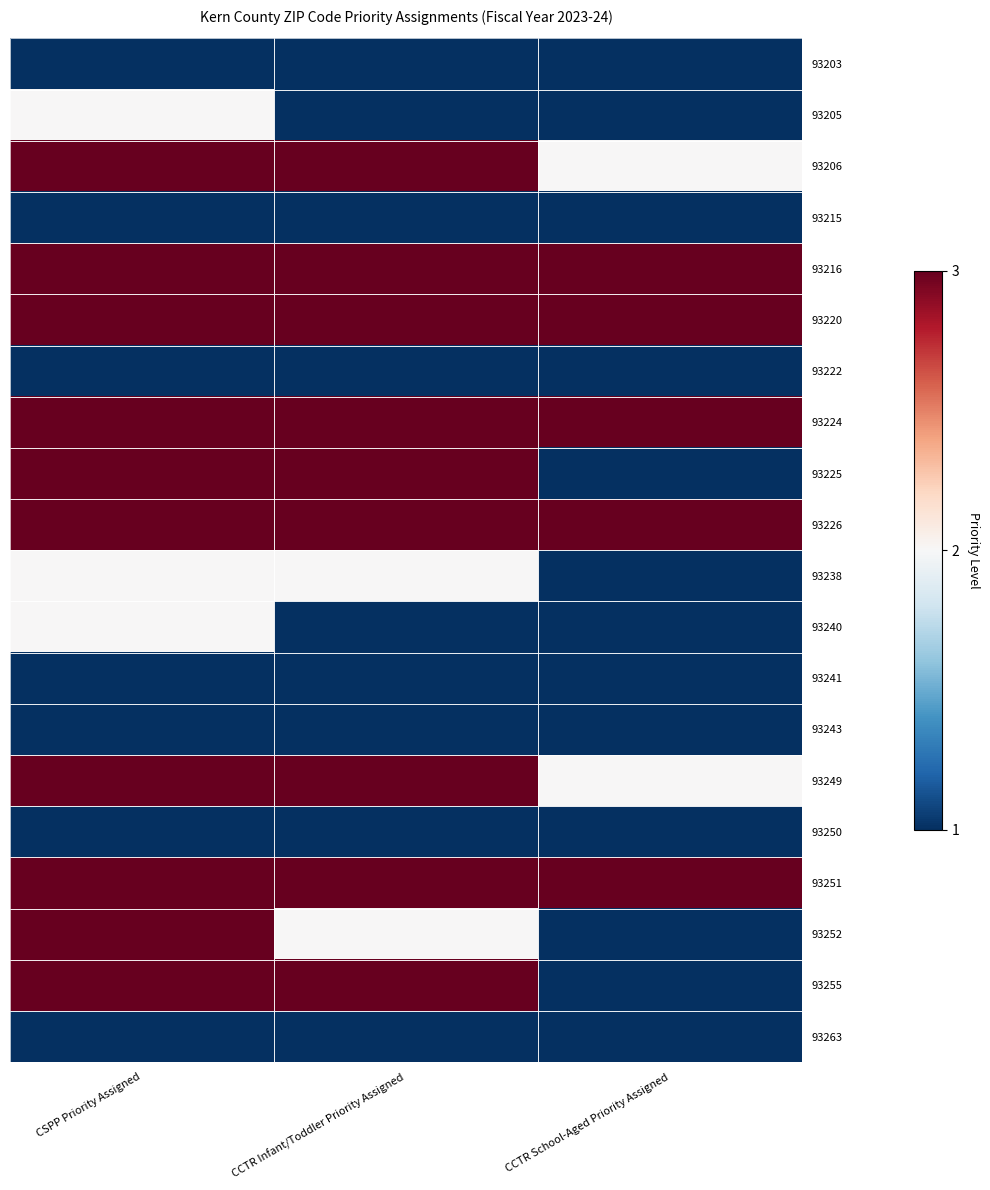

What is the total value across all series at CCTR Infant/Toddler Priority Assigned?

40